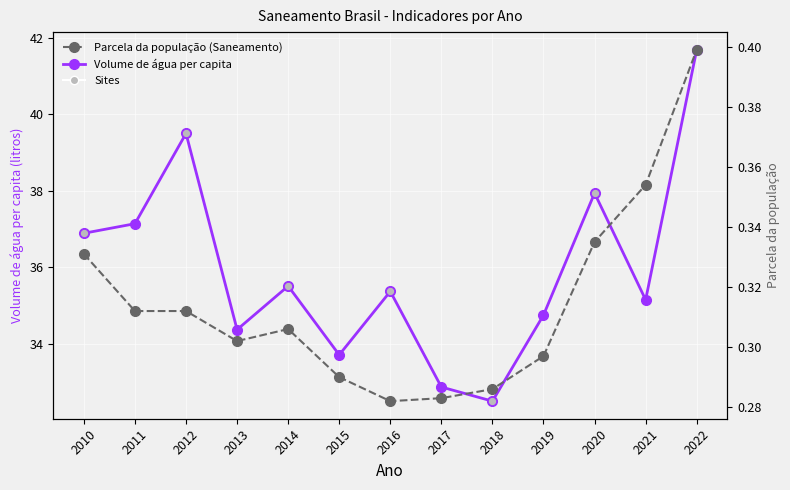

At which category is the sum across all series the highest?

2022